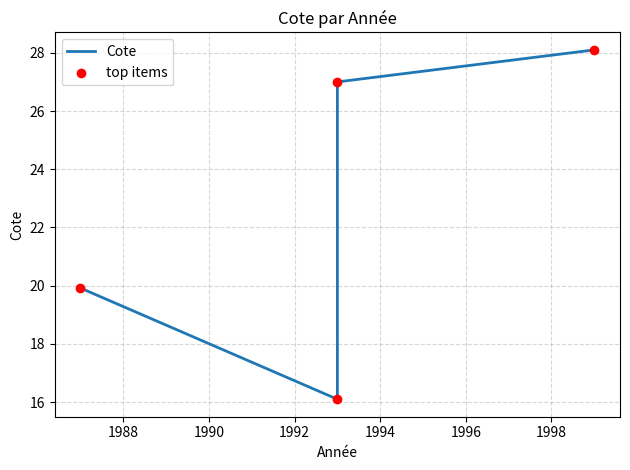

Which series reaches the maximum Y coordinate?

Cote